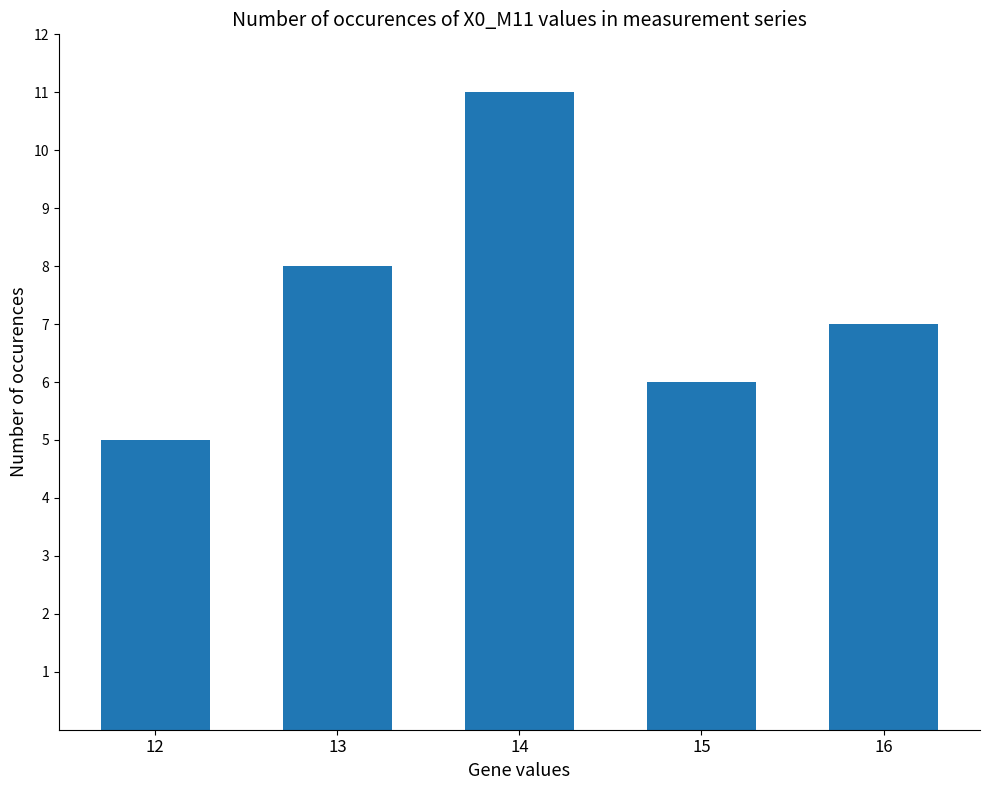

What is the sum of all values?

37